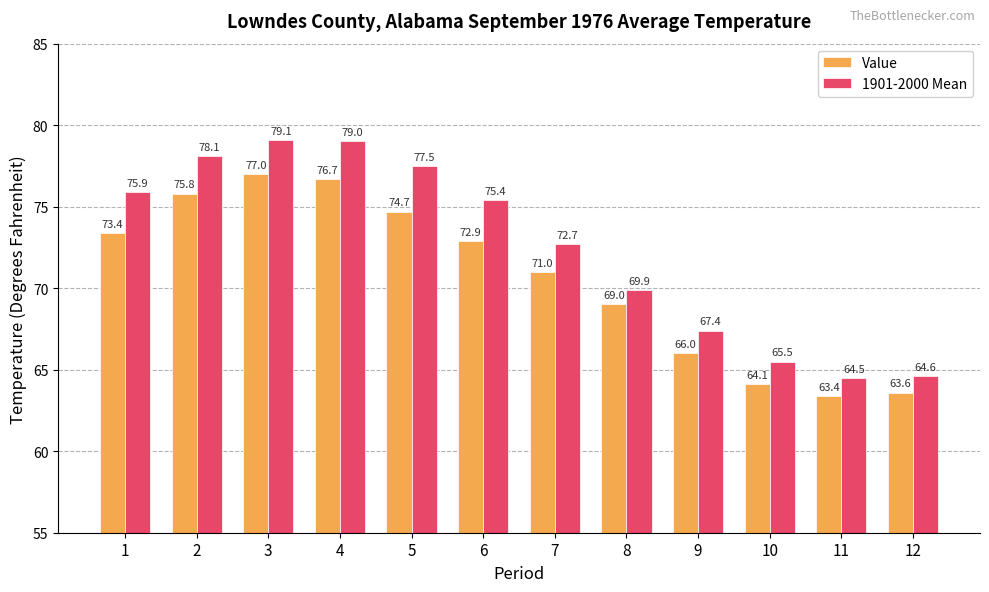

What is the highest value of the Value series?

77.0